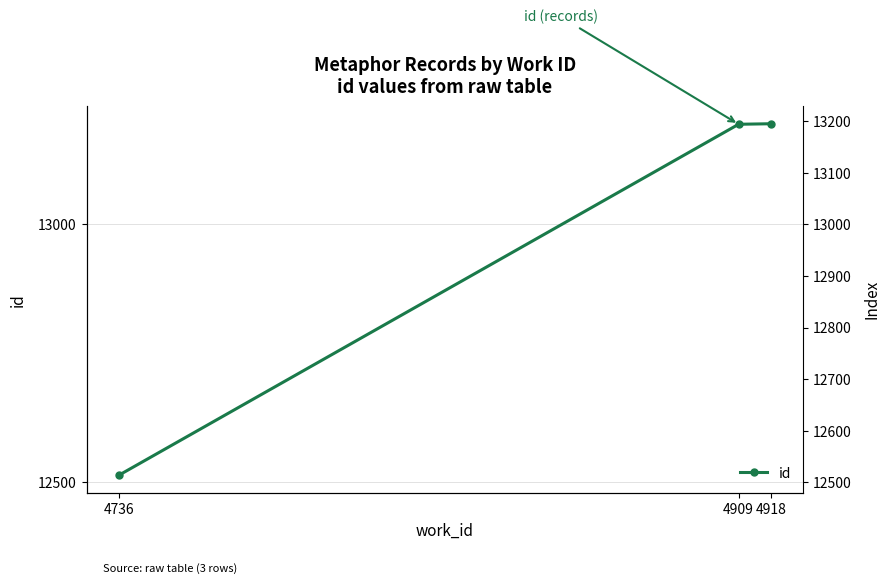

True or false: the data shows 20752 at 4736.

False